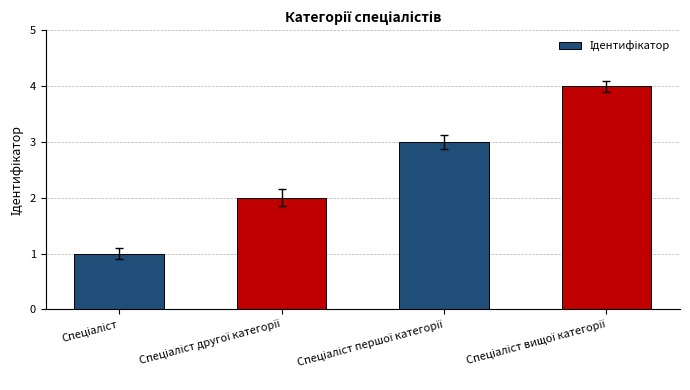

Reading left to right, what are all the values shown in this chart?

1	2	3	4